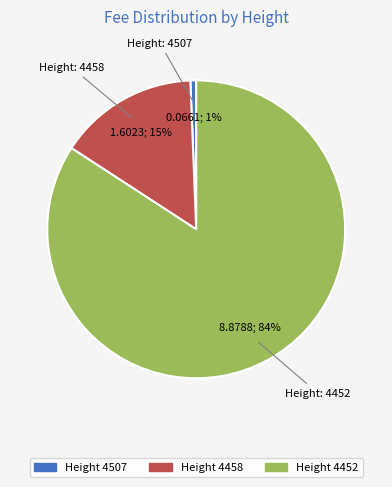

What is the smallest slice in the pie chart?

Height 4507